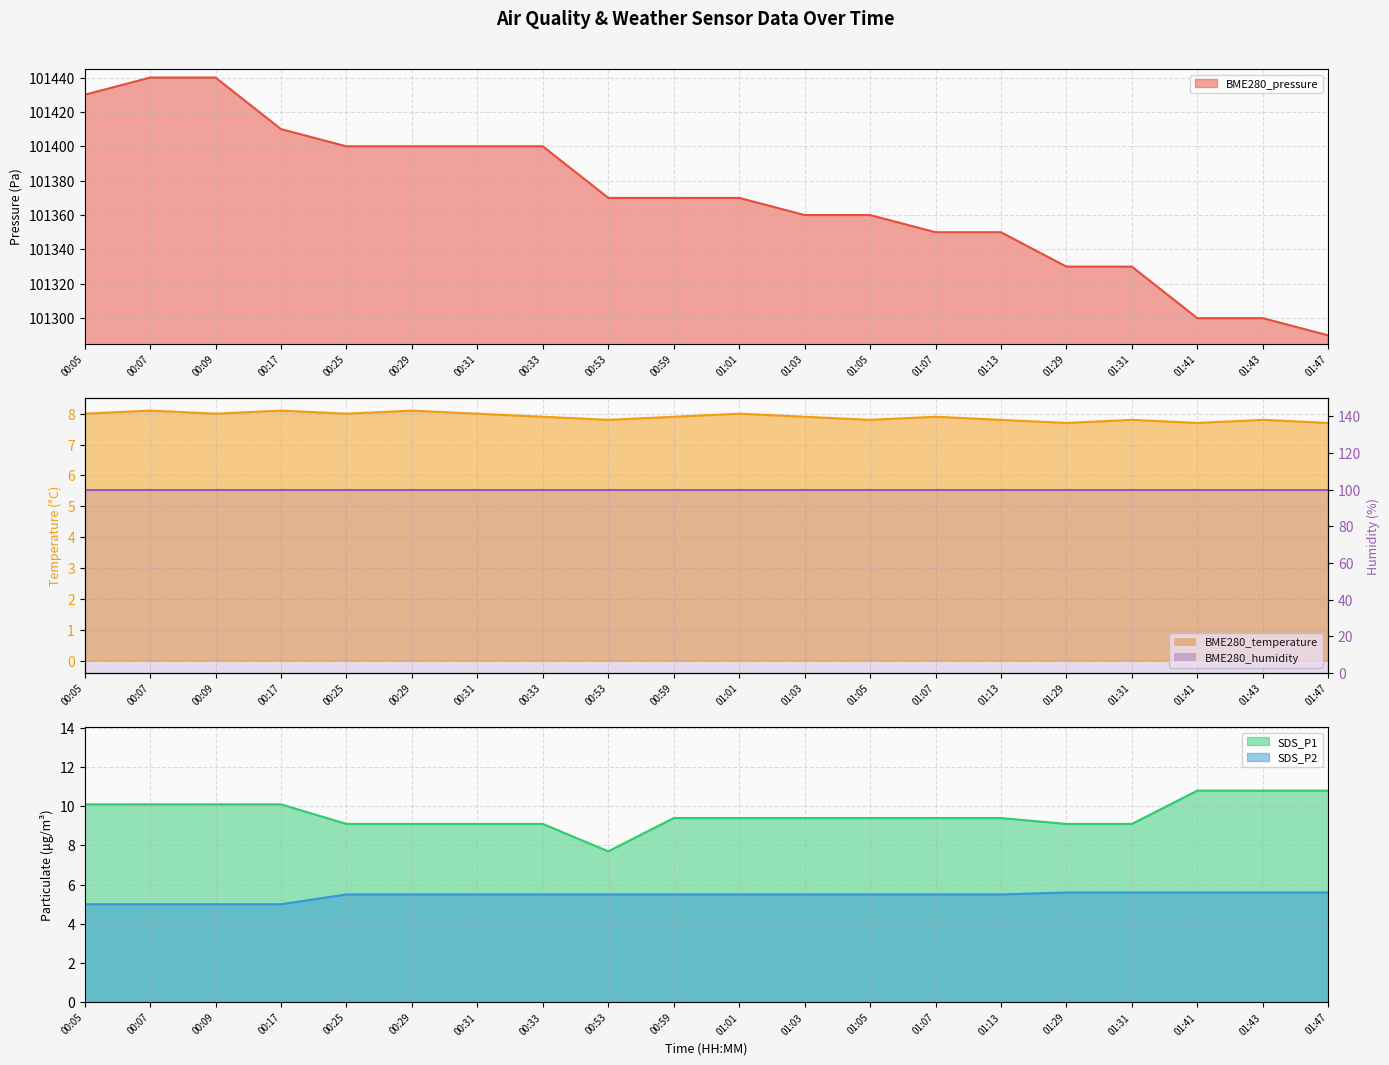

What is the difference between the maximum and second lowest values in the SDS_P2 series?

0.6